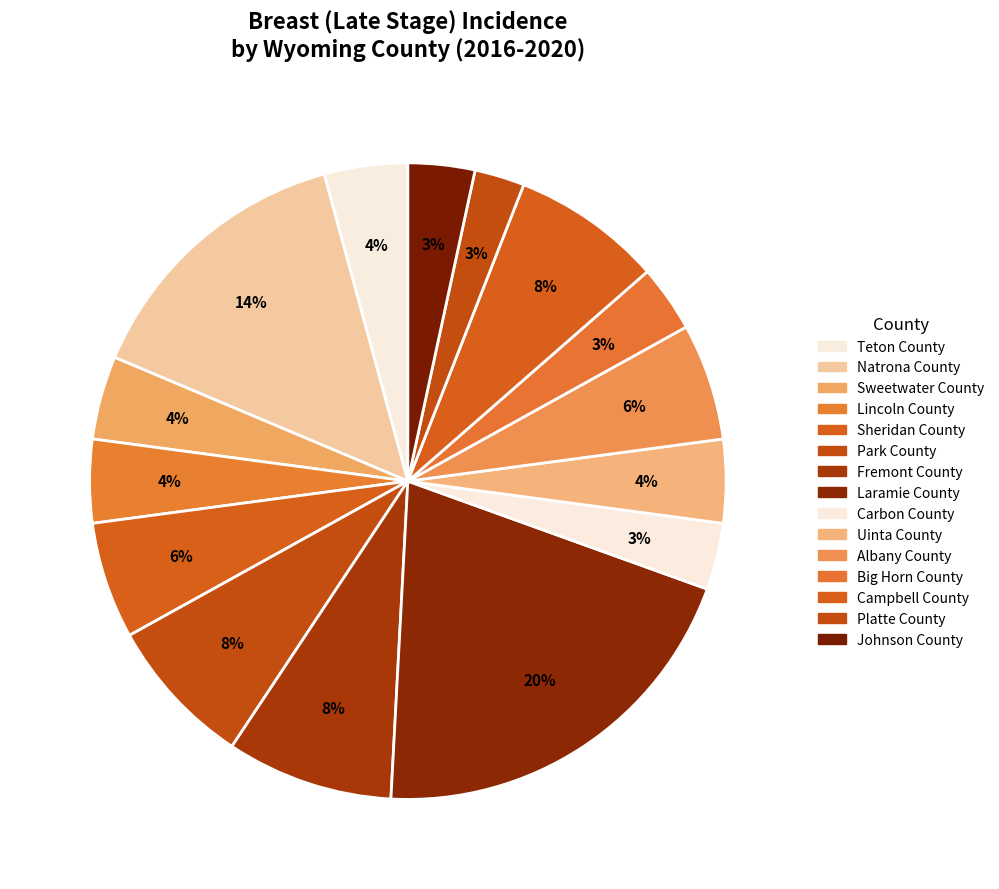

Rank the categories by value from lowest to highest.

Platte County, Carbon County, Big Horn County, Johnson County, Teton County, Sweetwater County, Lincoln County, Uinta County, Sheridan County, Albany County, Park County, Campbell County, Fremont County, Natrona County, Laramie County